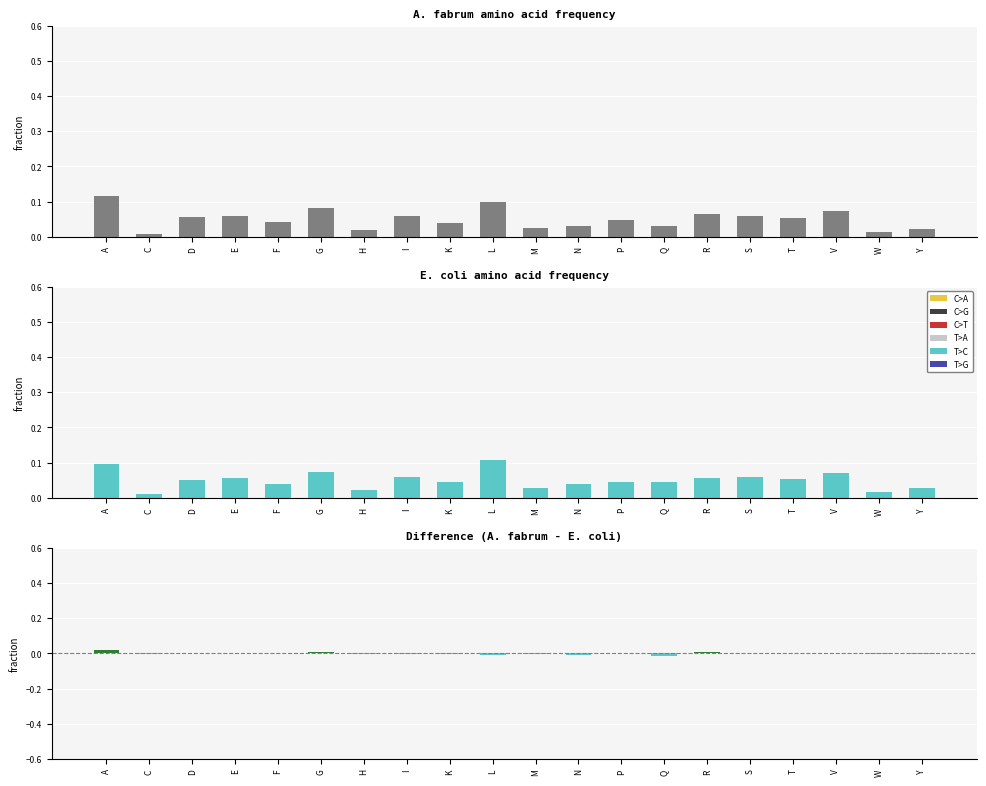

Rank the series by their maximum value, from highest to lowest.

A. fabrum, E. coli, Difference